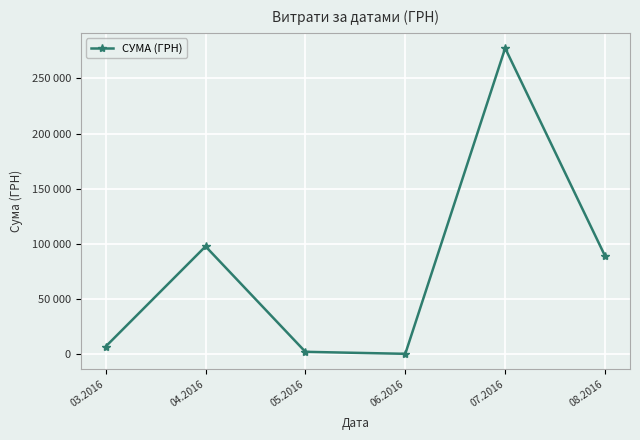

At which category does the data reach its first local valley?

06.2016